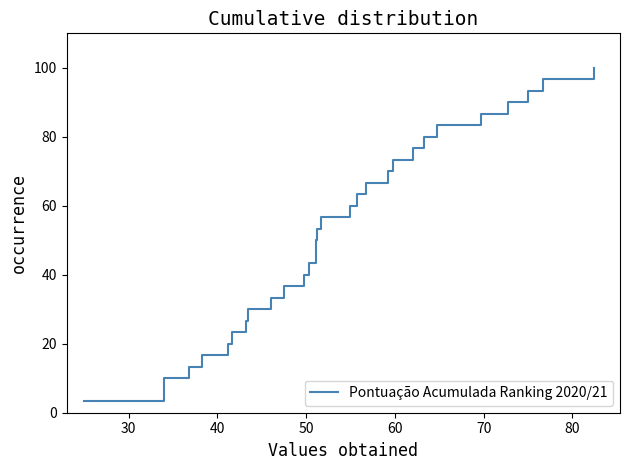

Reading left to right, extract all data points from this chart.

3.3	6.7	10.0	13.3	16.7	20.0	23.3	26.7	30.0	33.3	36.7	40.0	43.3	46.7	50.0	53.3	56.7	60.0	63.3	66.7	70.0	73.3	76.7	80.0	83.3	86.7	90.0	93.3	96.7	100.0